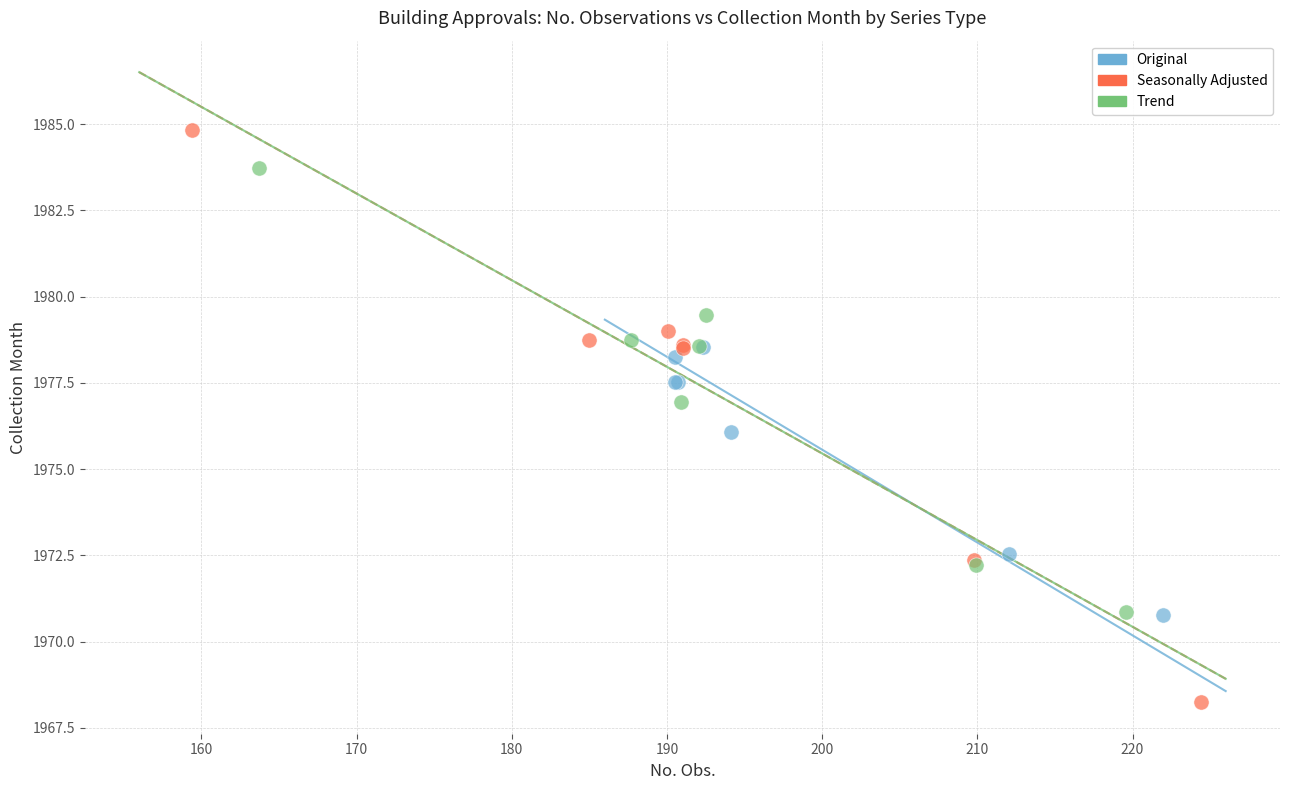

Which series reaches the maximum Y coordinate?

Seasonally Adjusted